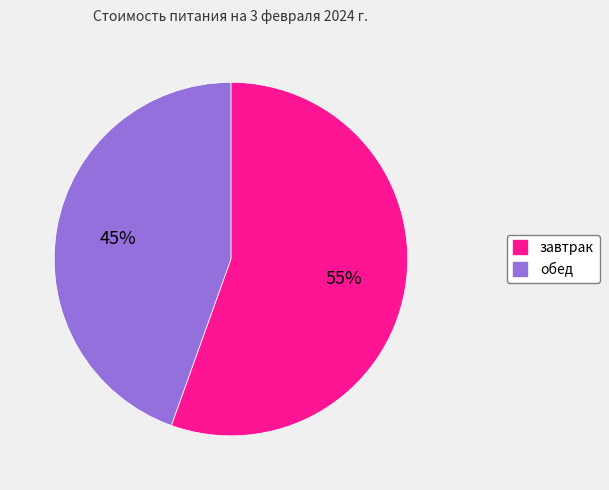

What is the smallest slice in the pie chart?

обед